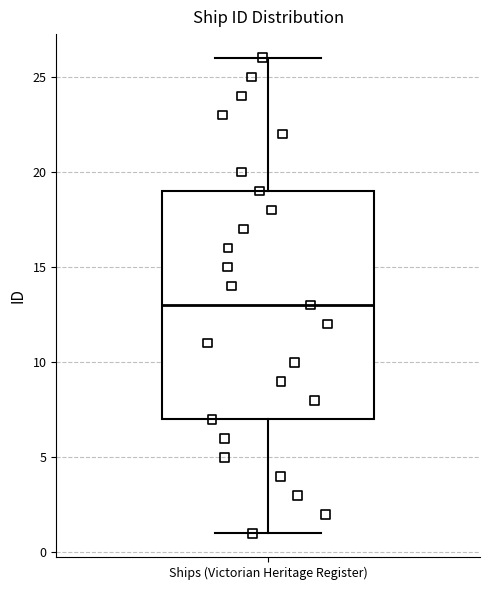

Where is the upper edge of the box for Ships (Victorian Heritage Register) on the y-axis? The values are not printed on the chart, so give them approximately, as read against the axis.

19